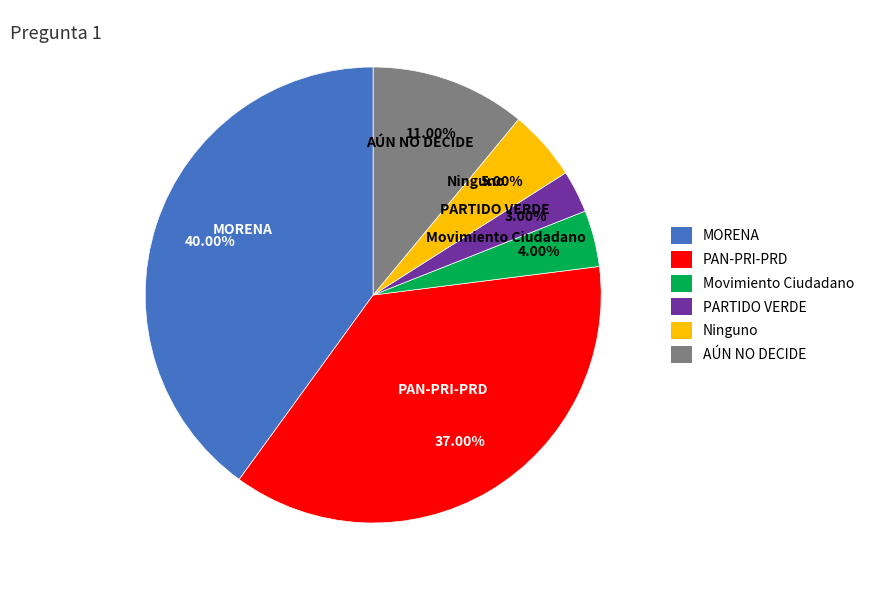

Rank the categories by value from highest to lowest.

MORENA, PAN-PRI-PRD, AÚN NO DECIDE, Ninguno, Movimiento Ciudadano, PARTIDO VERDE